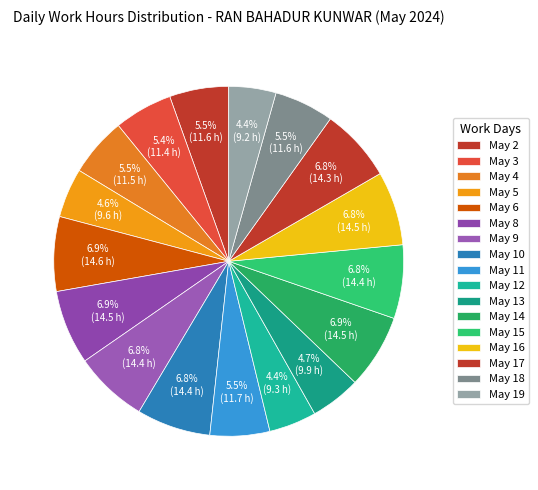

Is there a majority slice in this chart?

No